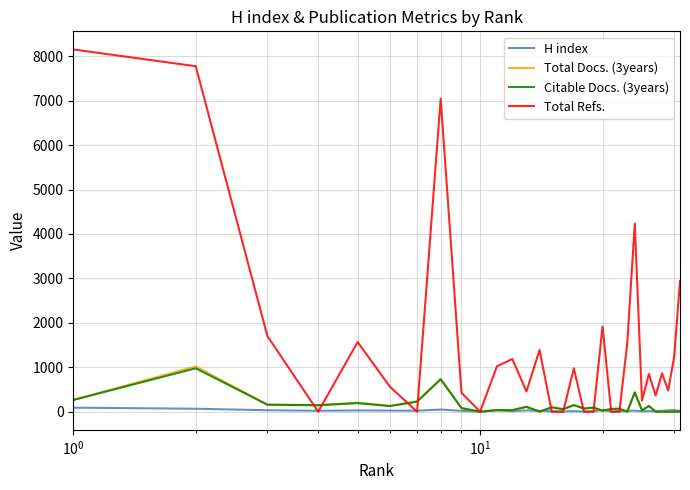

Which series has the largest total across all categories?

Total Refs.